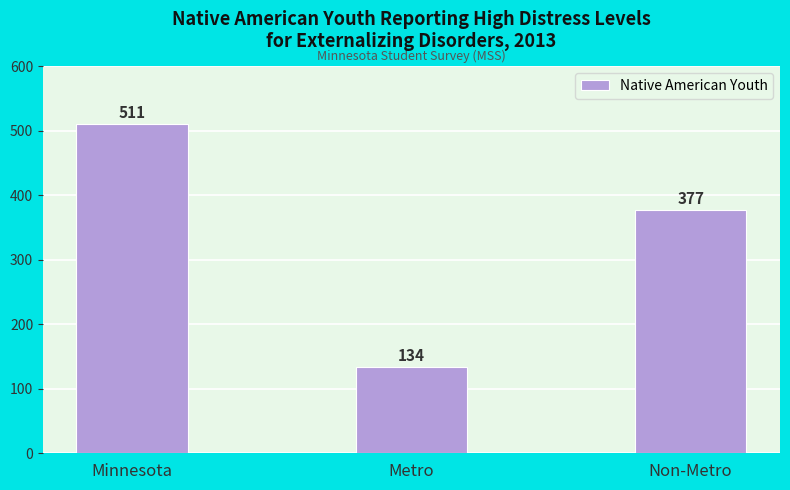

Where is the data nearest to the value 322?

Non-Metro